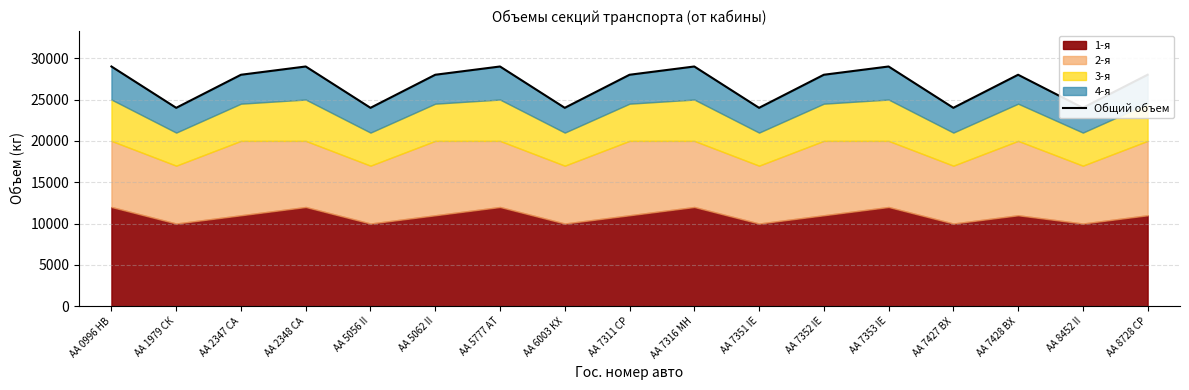

What is the average value?

26882